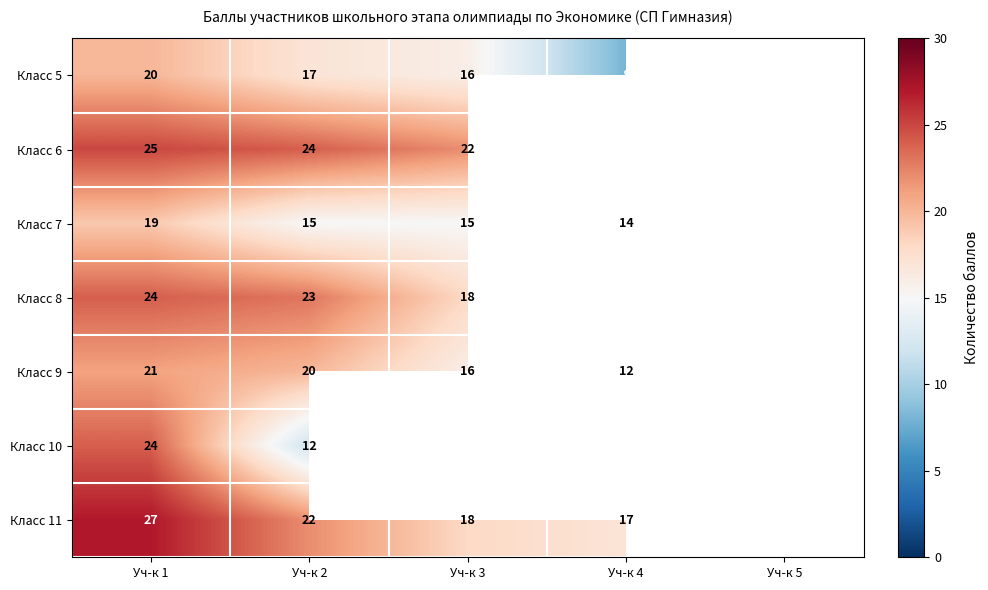

How many distinct data groups are displayed?

7